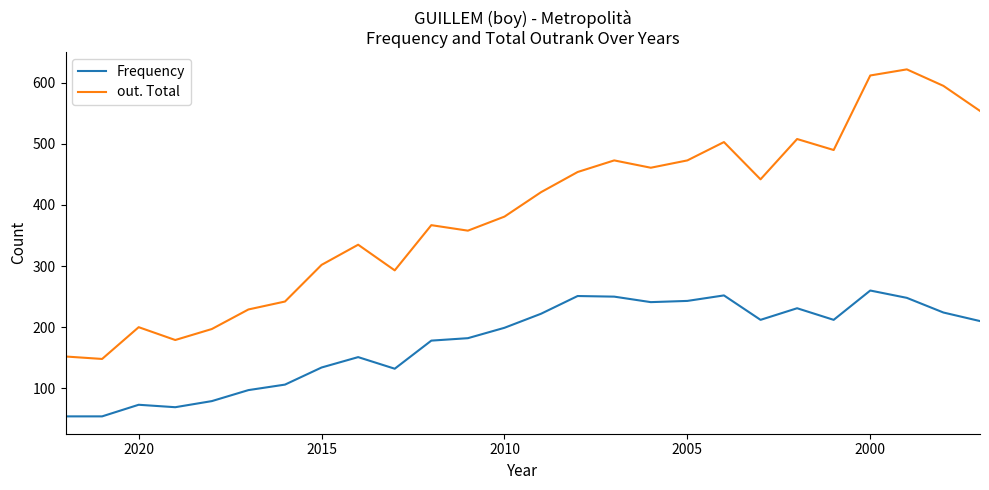

True or false: Frequency has a value of 95 at 20.

False